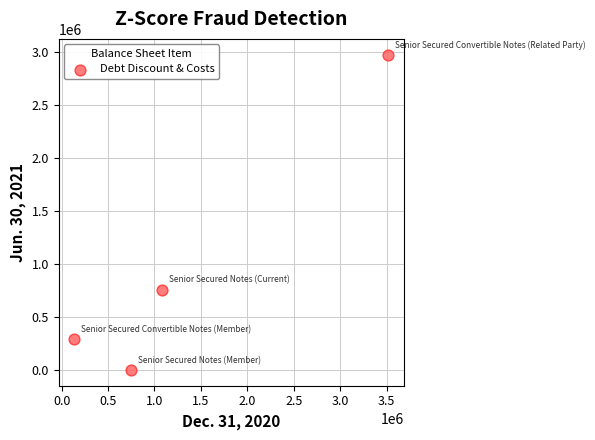

What Y value in the scatter plot is closest to 1489784?

759308